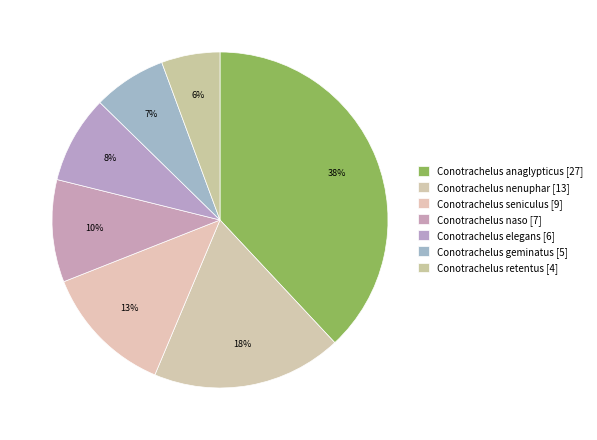

What percentage is NOT represented by Conotrachelus naso [7]?

90.1%